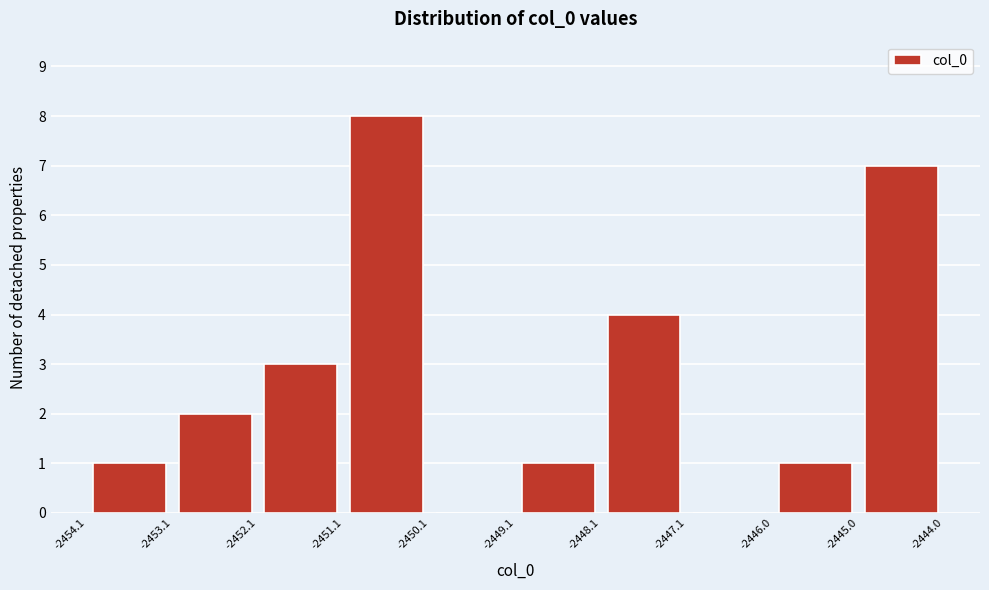

Reading left to right, transcribe this chart: for each bar, give the range it covers on the x-axis and its height. The values are not printed on the chart, so give them approximately, as read against the axis.

-2454.1 to -2453.1: 1
-2453.1 to -2452.1: 2
-2452.1 to -2451.1: 3
-2451.1 to -2450.1: 8
-2450.1 to -2449.1: 0
-2449.1 to -2448.1: 1
-2448.1 to -2447.1: 4
-2447.1 to -2446.0: 0
-2446.0 to -2445.0: 1
-2445.0 to -2444.0: 7